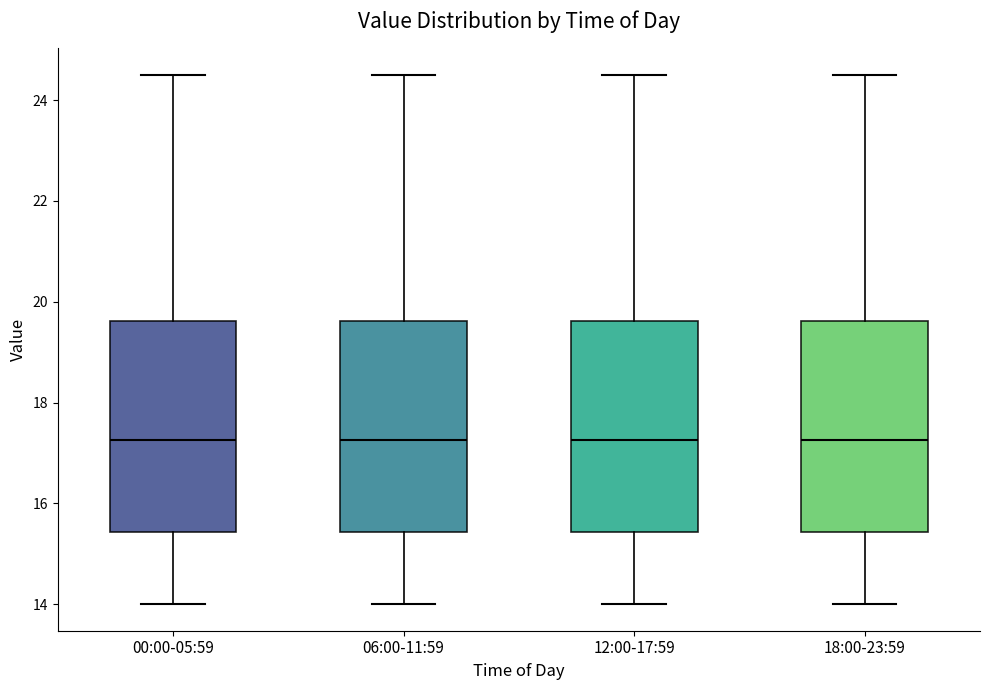

Where does the upper whisker of the box for 12:00-17:59 end on the y-axis? The values are not printed on the chart, so give them approximately, as read against the axis.

24.6